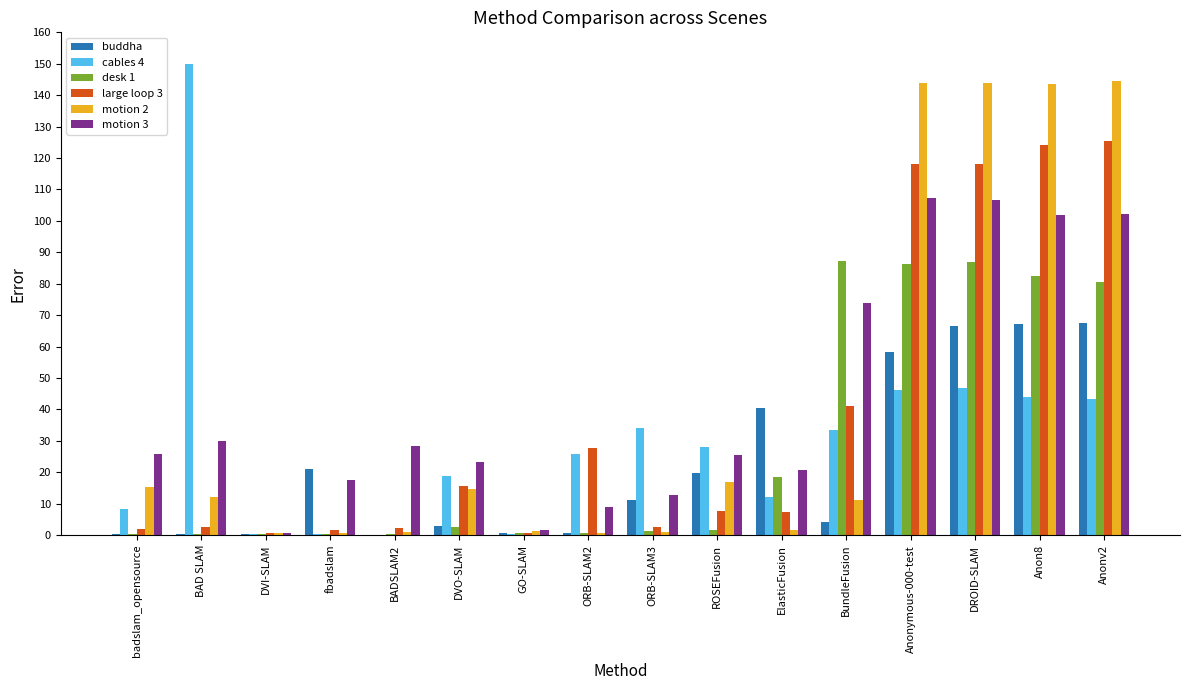

Is the value of motion 3 at ORB-SLAM2 greater than the value of cables 4 at GO-SLAM?

Yes